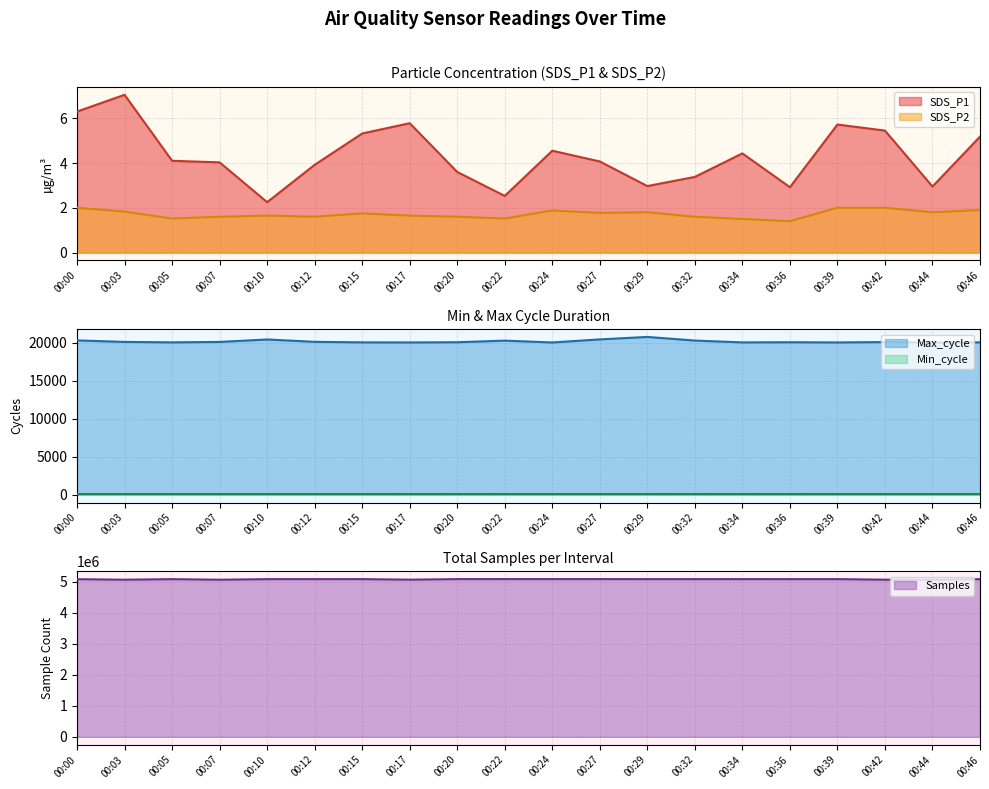

True or false: SDS_P1 and SDS_P2 cross at least once.

False